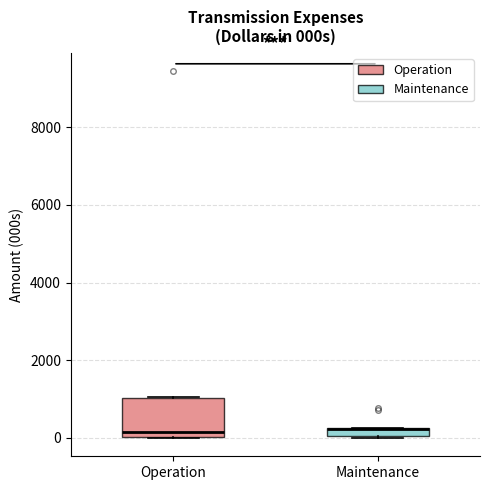

Which box is the tallest, from its lower edge to its upper edge?

Operation